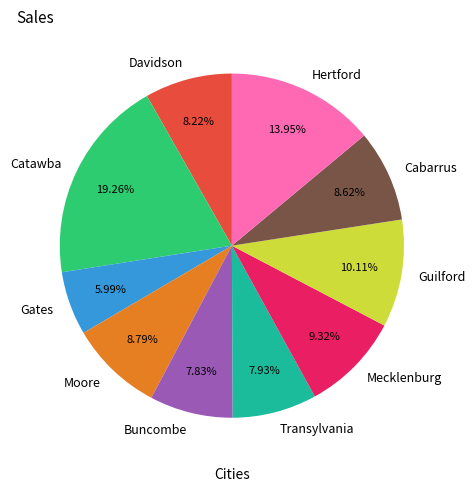

To the nearest percent, what is the combined percentage of Moore and Buncombe?

17%